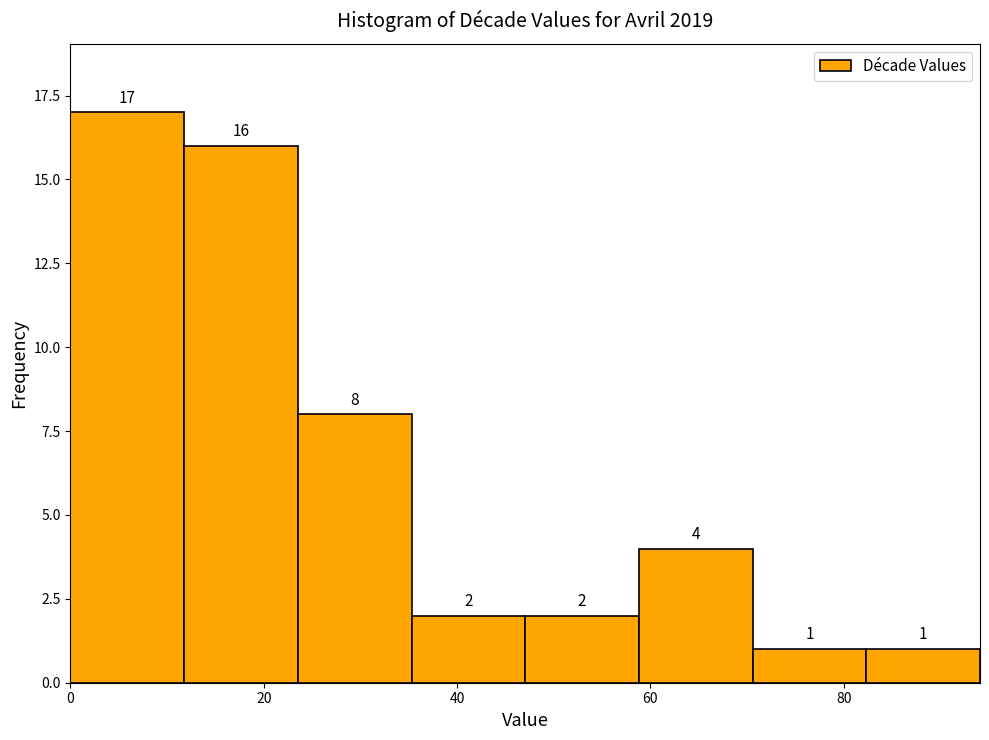

Reading left to right, list every bar in this chart as the range it spans on the x-axis followed by its height. The bar edges are not printed on the chart, so give them approximately, as read against the axis.

0 to 12: 17
12 to 24: 16
24 to 36: 8
36 to 48: 2
48 to 58: 2
58 to 70: 4
70 to 82: 1
82 to 94: 1